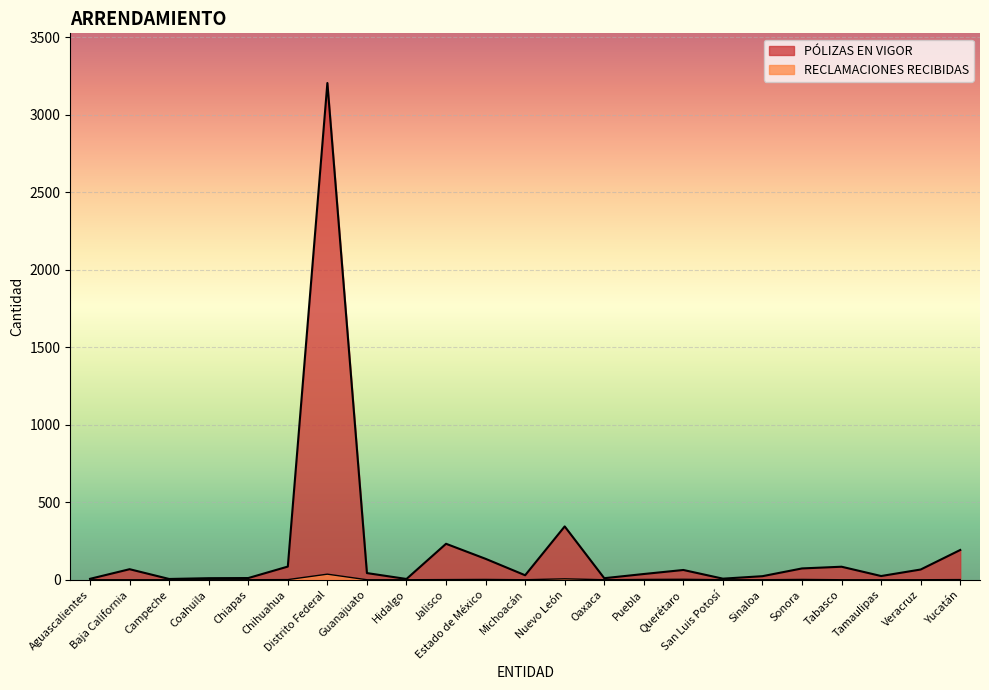

In PÓLIZAS EN VIGOR, how many points are higher than both neighbors (excluding endpoints)?

6